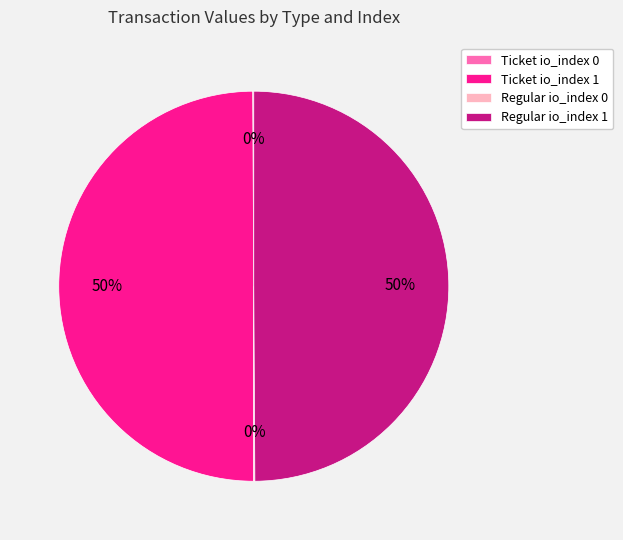

The Regular io_index 1 slice represents 50% of the pie. True or false?

True